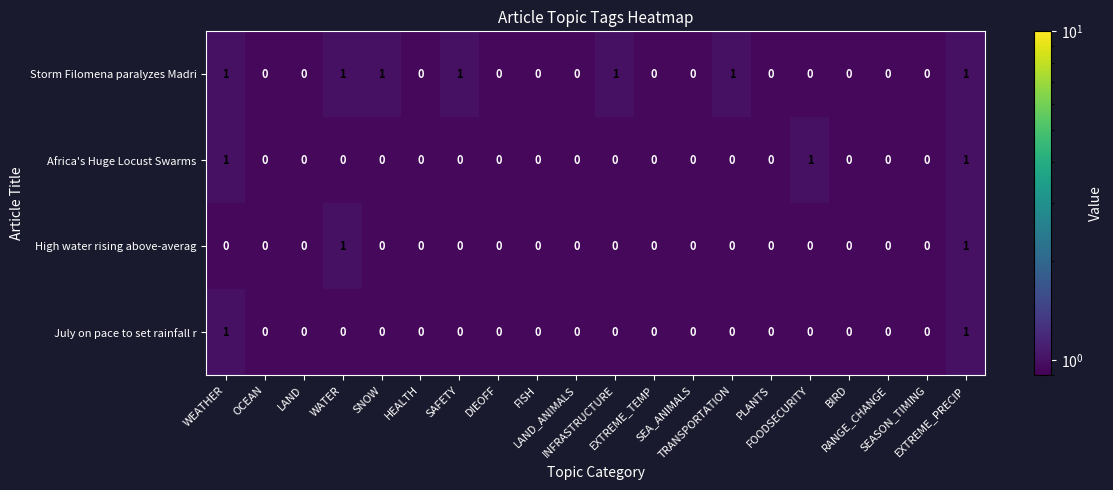

How many Africa's Huge Locust Swarms values are between 0 and 1?

20